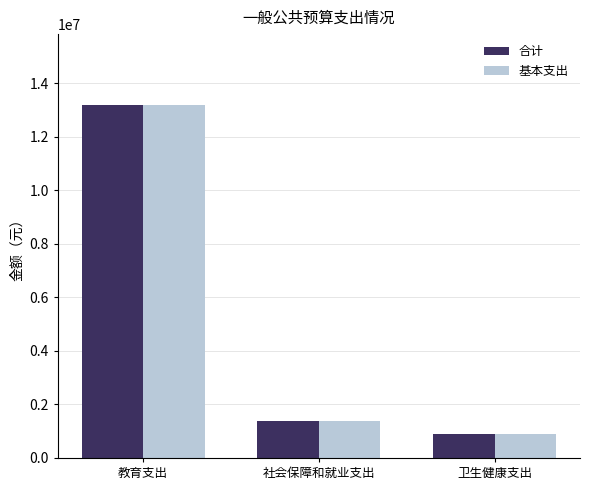

How many values in the 基本支出 series are below 1367239?

1